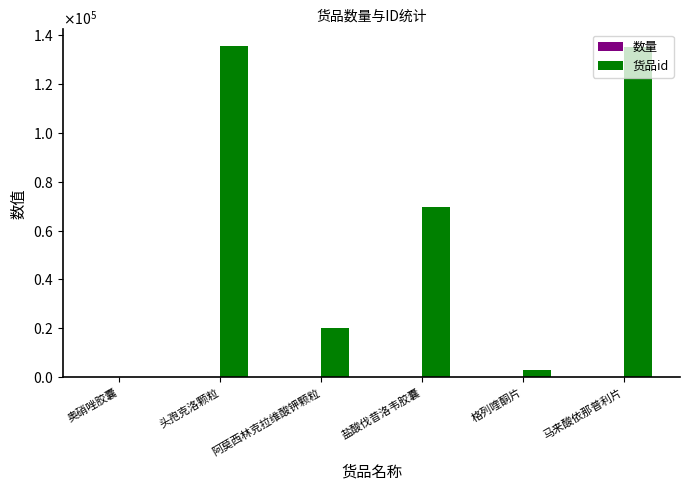

At which label does 货品id first exceed 69783?

头孢克洛颗粒